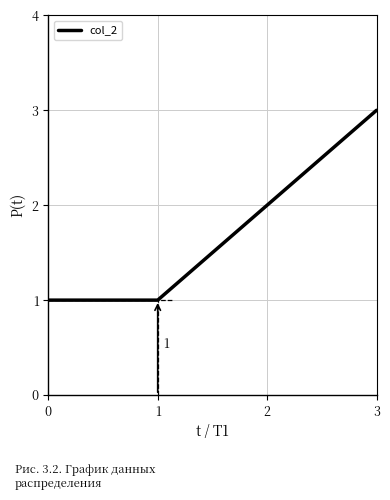

What is the ratio of the value at 3 to the value at 0?

3.0